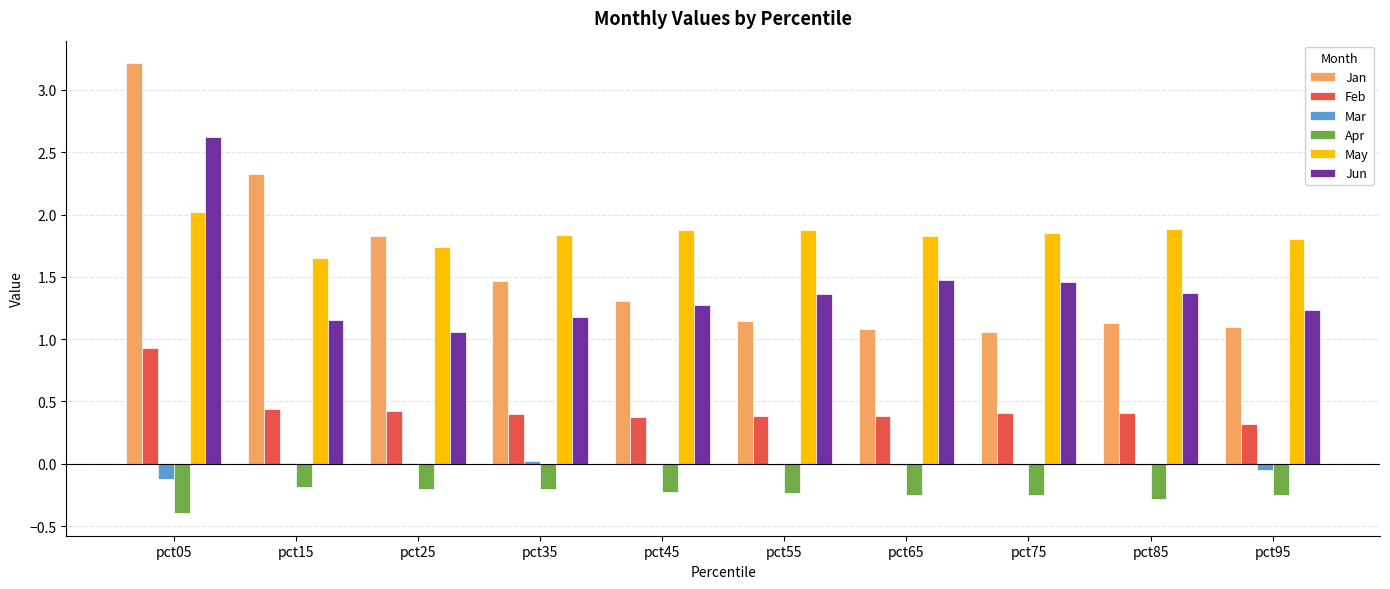

The value of May at pct95 is 0.8. True or false?

False